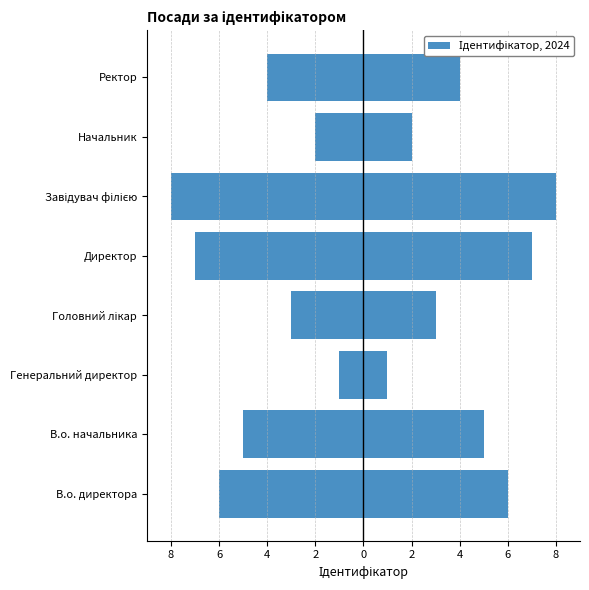

What is the sum of the values at Головний лікар and В.о. директора?

9